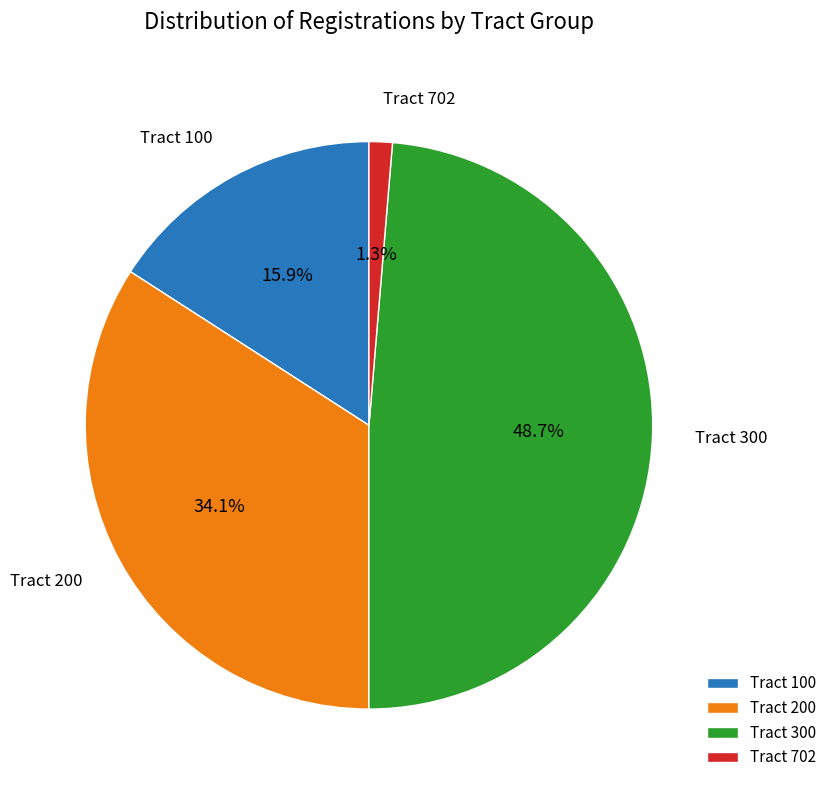

Combined, do Tract 300 and Tract 200 account for over 50%?

Yes